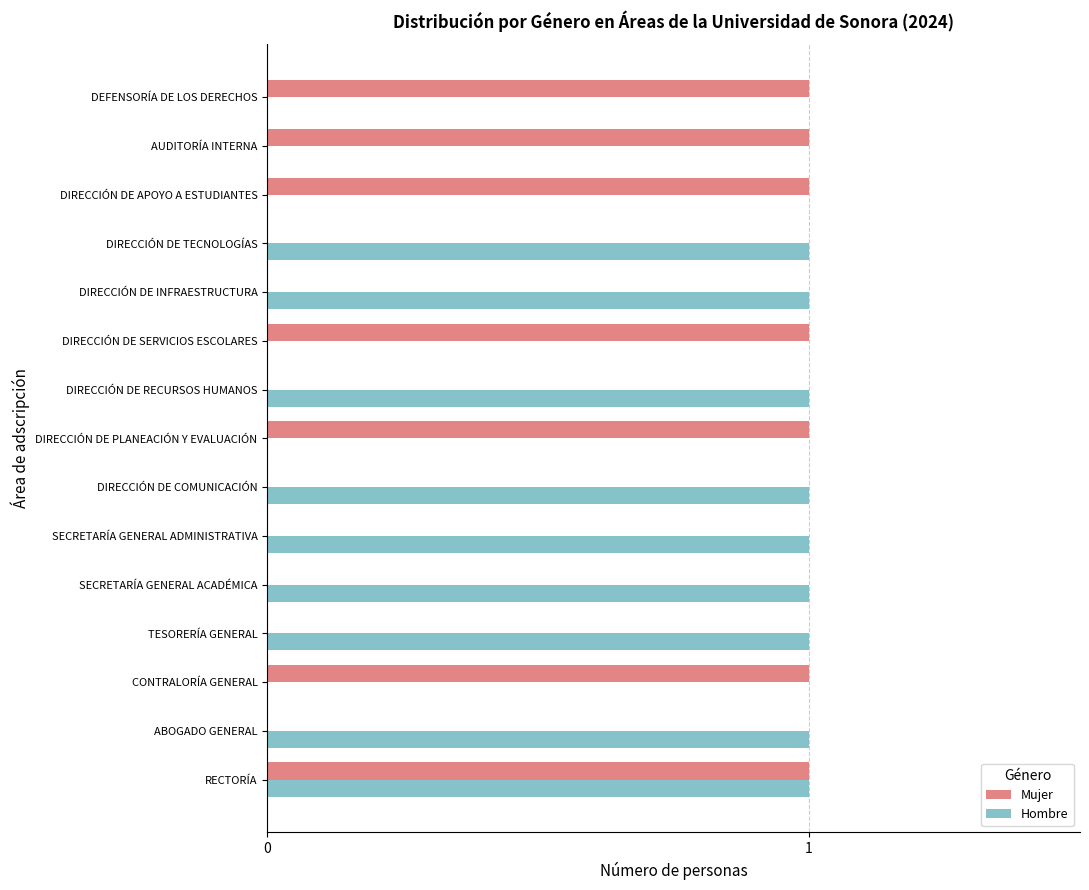

True or false: Mujer has a value of 1 at SECRETARÍA GENERAL ACADÉMICA.

False